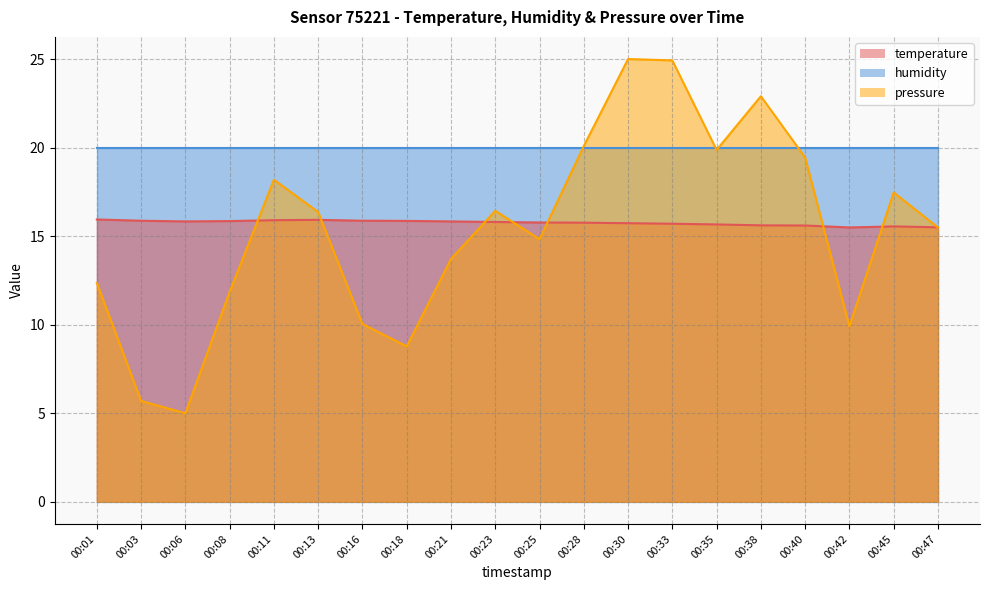

Which has a higher value, 00:21 or 00:45?

00:21